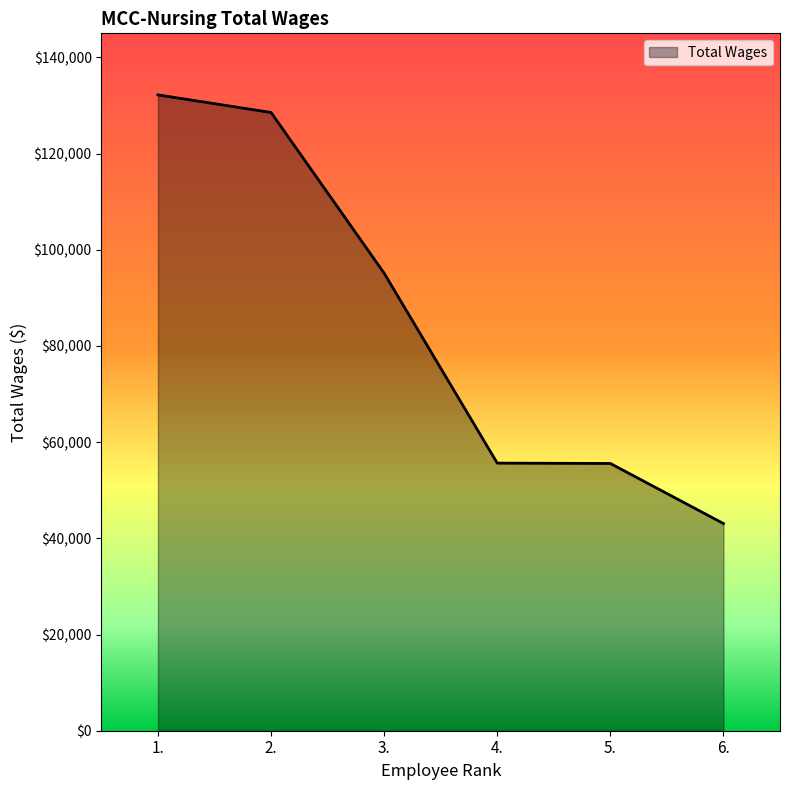

What is the maximum value shown in the chart?

132202.2